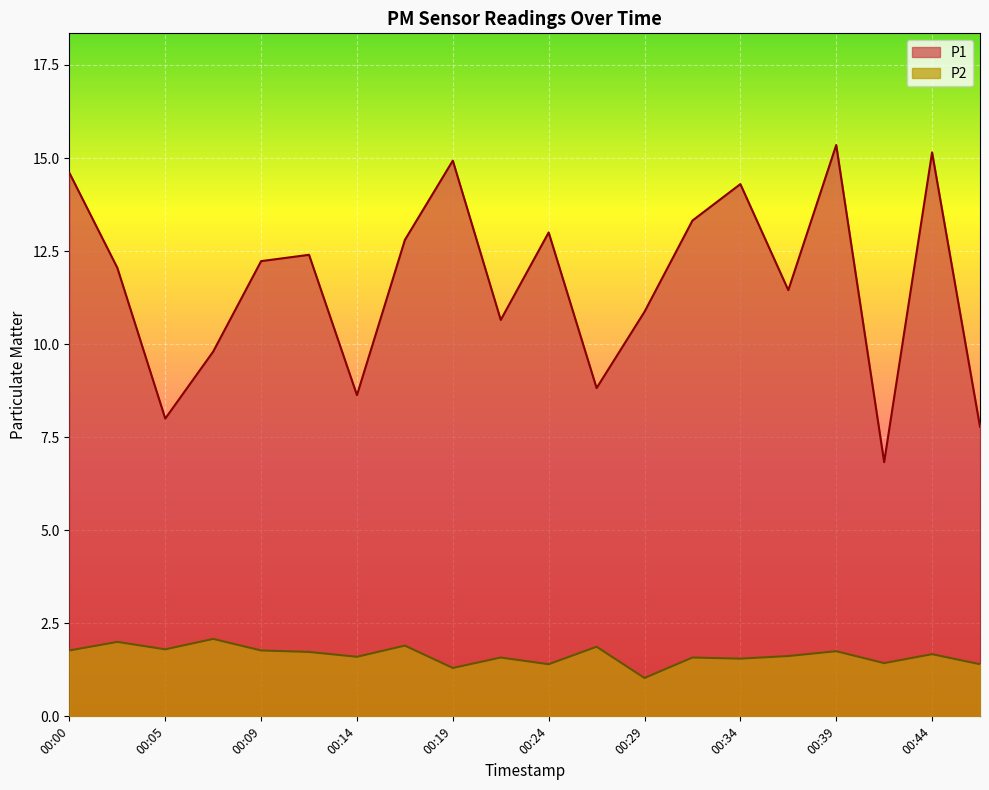

At which category is the sum across all series the highest?

00:39